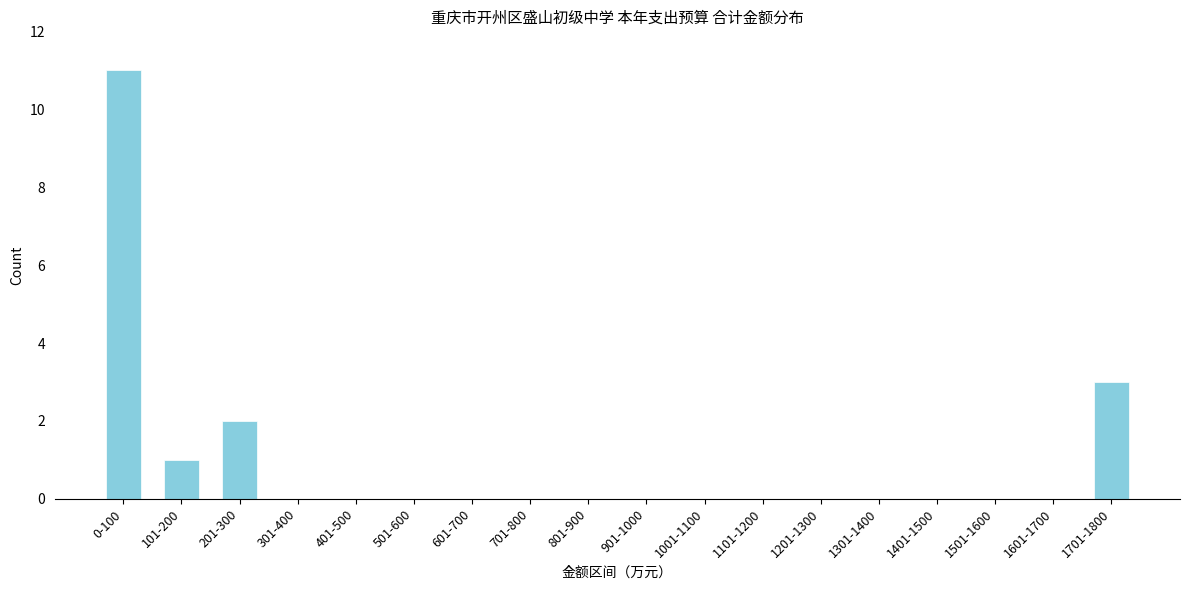

Reading left to right, list all the values displayed in this chart.

0-100=11	101-200=1	201-300=2	301-400=0	401-500=0	501-600=0	601-700=0	701-800=0	801-900=0	901-1000=0	1001-1100=0	1101-1200=0	1201-1300=0	1301-1400=0	1401-1500=0	1501-1600=0	1601-1700=0	1701-1800=3